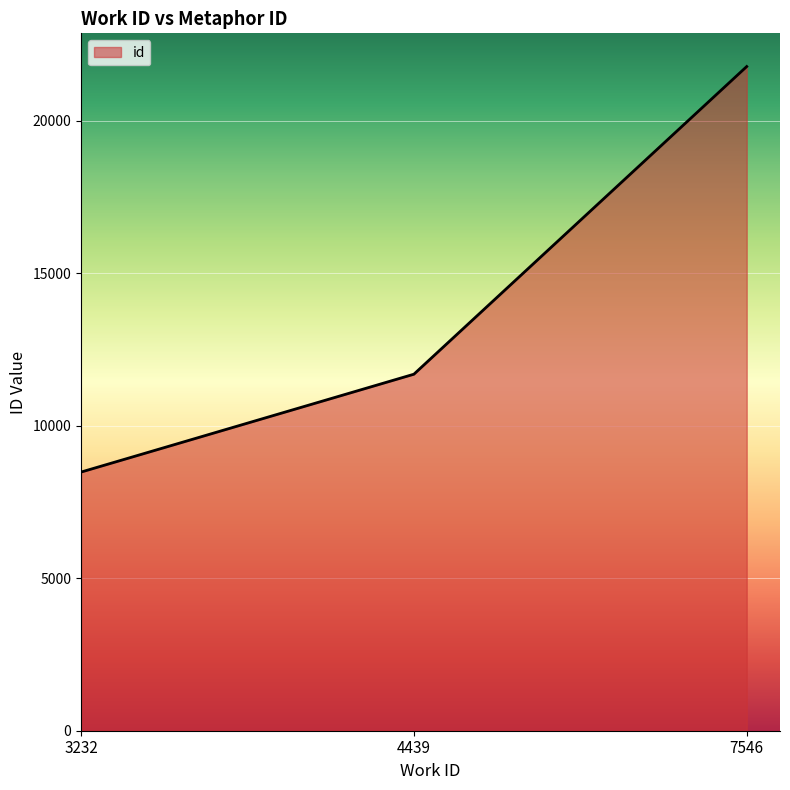

Which category has the lowest value across all series?

3232